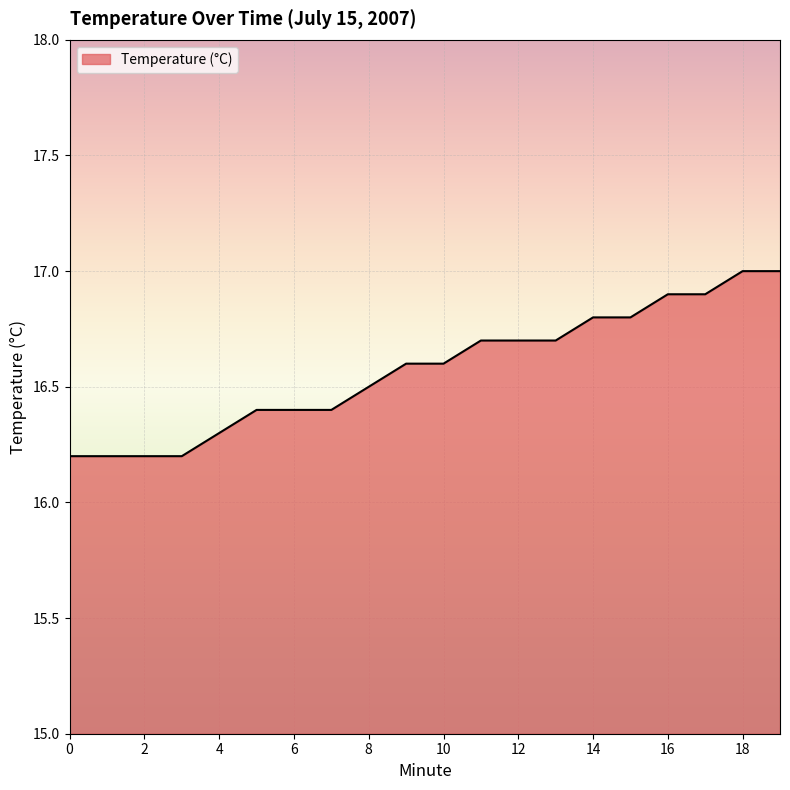

What is the smallest value displayed?

16.2